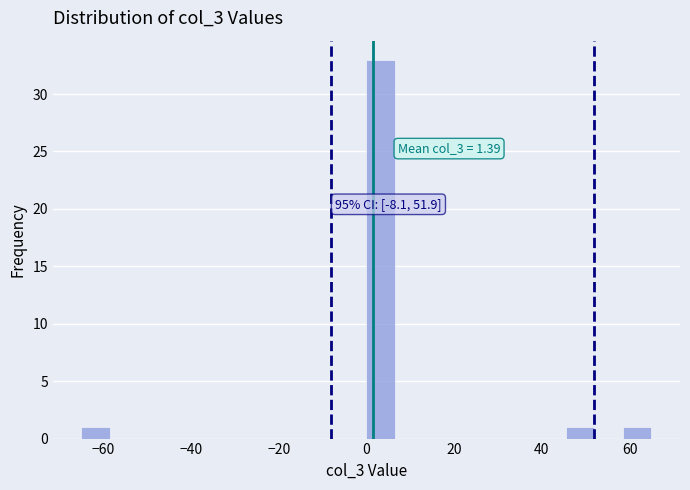

Read against the x-axis, roughly where is the centre of the tallest bar?

4